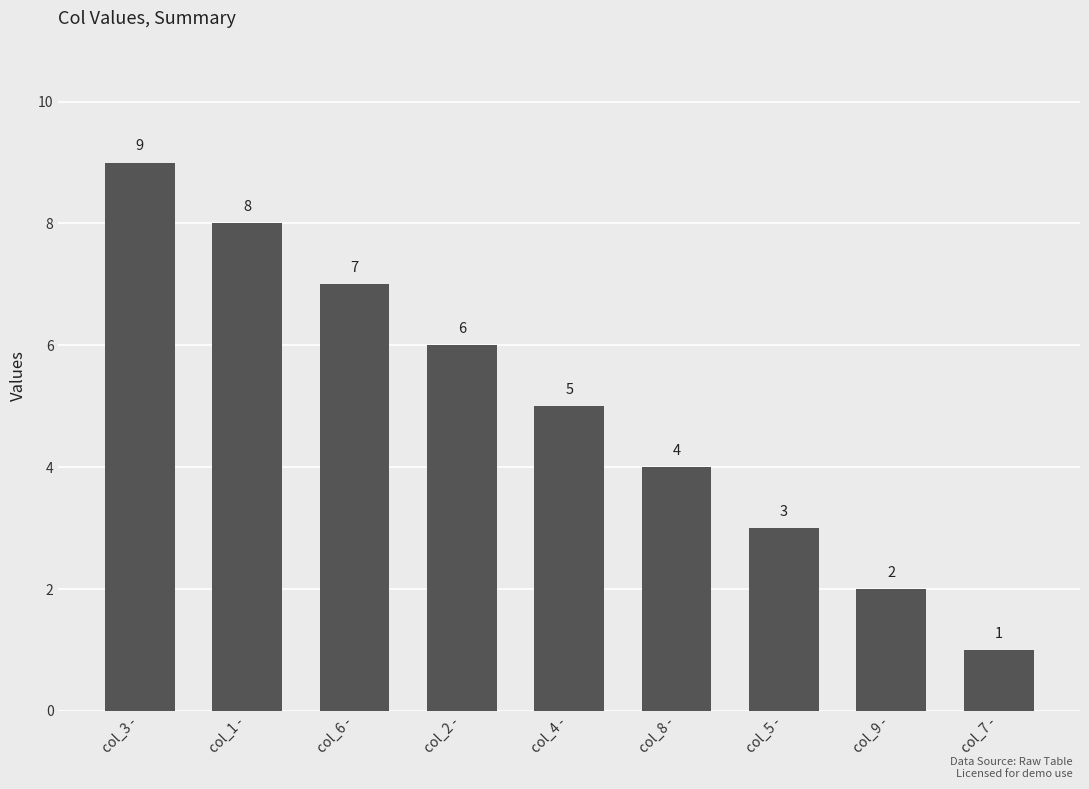

Are the bars grouped side by side (vs. stacked)?

No